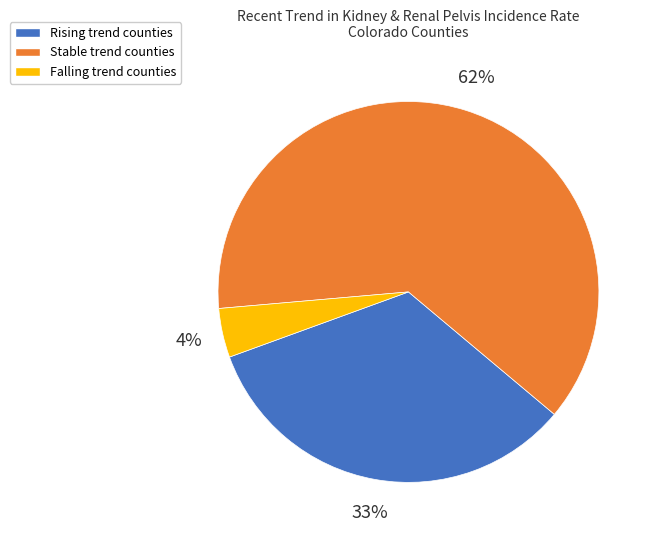

Is there a majority slice in this chart?

Yes